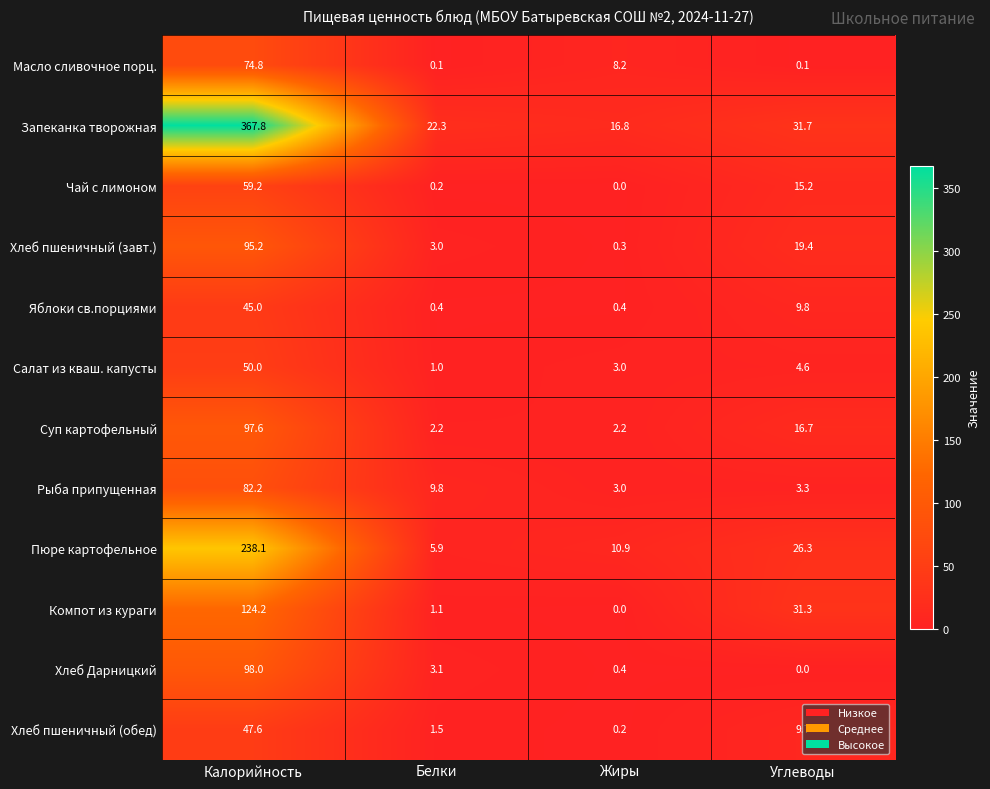

What value does the Хлеб Дарницкий series have at Жиры?

0.4